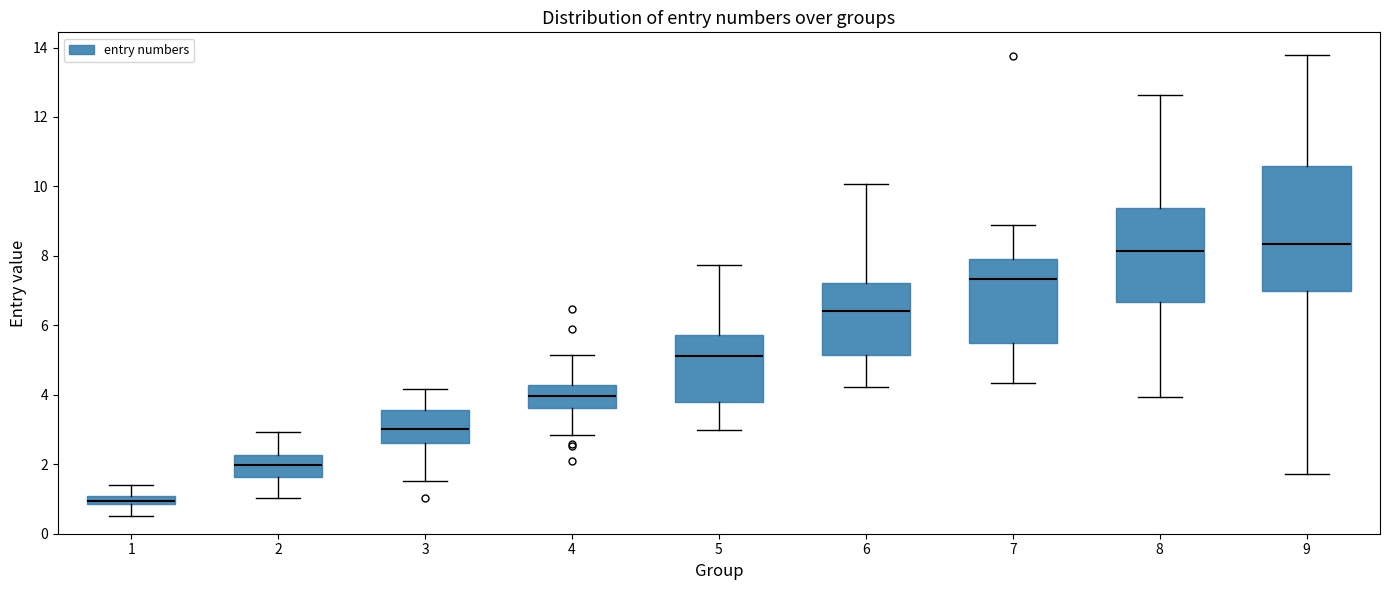

Where does the lower whisker of the box at x = 9 end on the y-axis? The values are not printed on the chart, so give them approximately, as read against the axis.

1.8